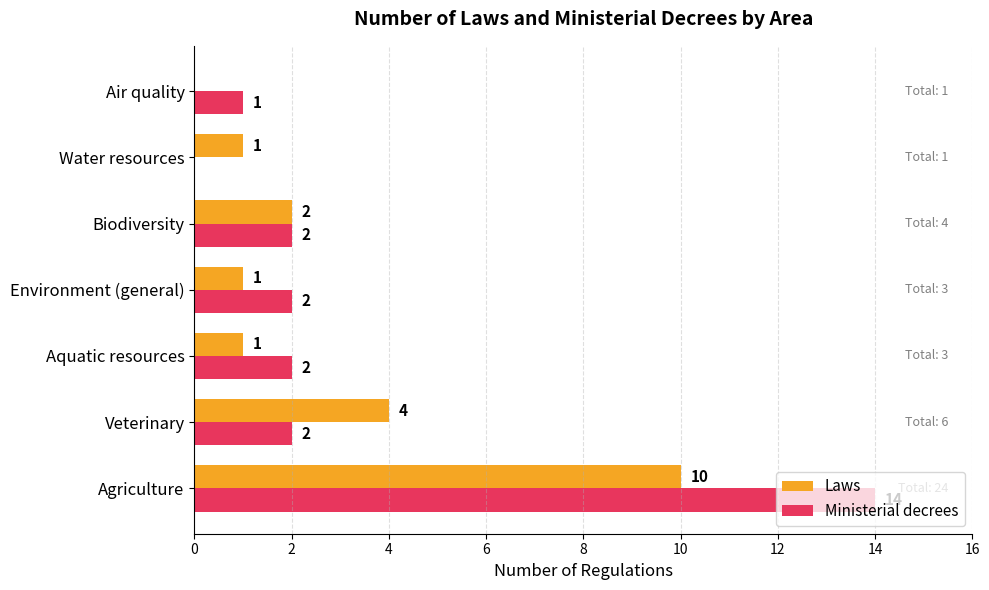

What is the sum of all Ministerial decrees values?

23